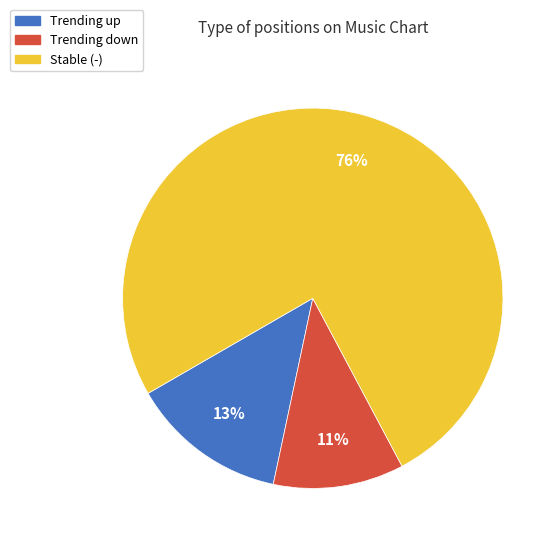

What is the largest slice in the pie chart?

Stable (-)